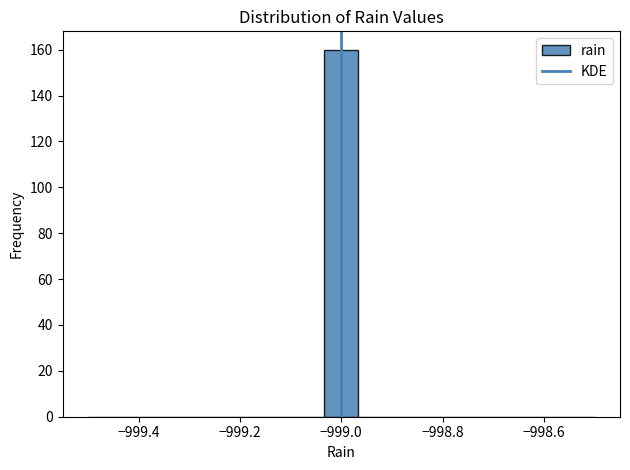

Read against the x-axis, roughly where is the centre of the tallest bar?

-999.00